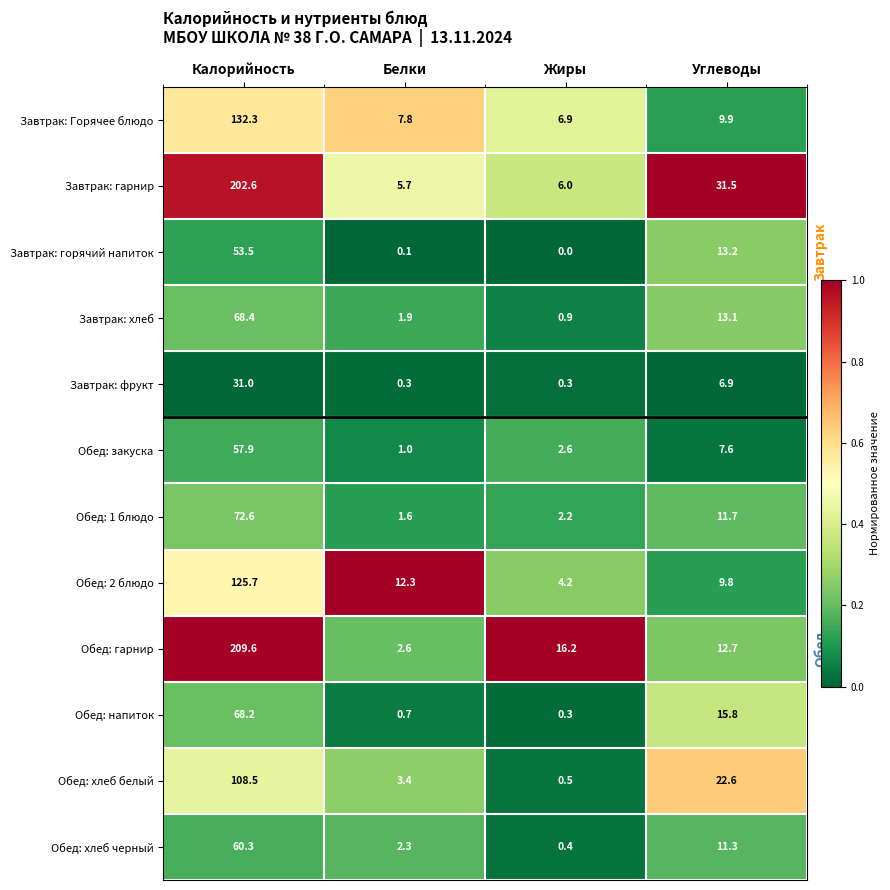

Which series changed the most between Калорийность and Белки?

Обед: гарнир